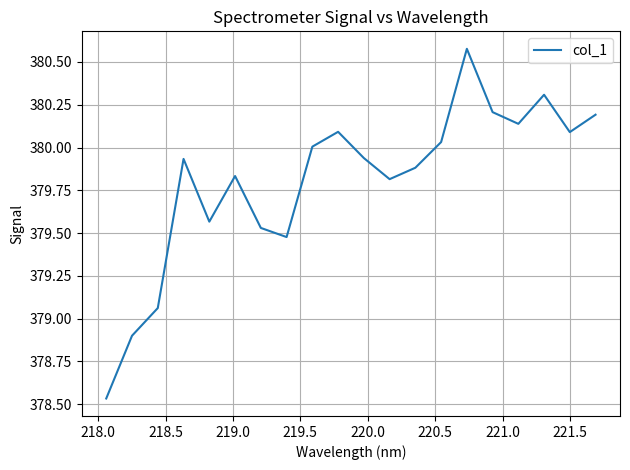

What is the difference between the maximum and minimum values?

2.0